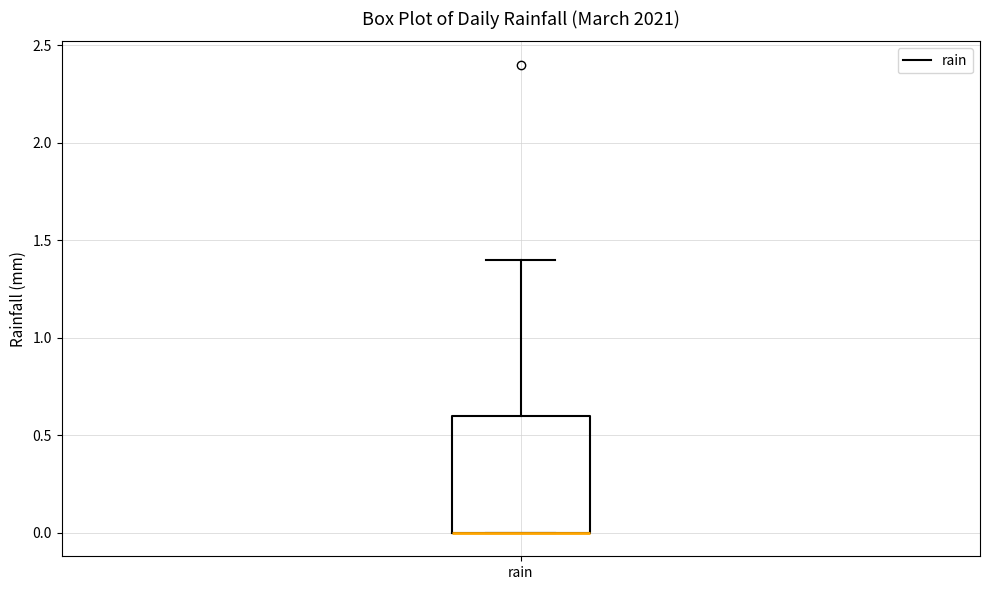

Where does the upper whisker of the box for rain end on the y-axis? The values are not printed on the chart, so give them approximately, as read against the axis.

1.4